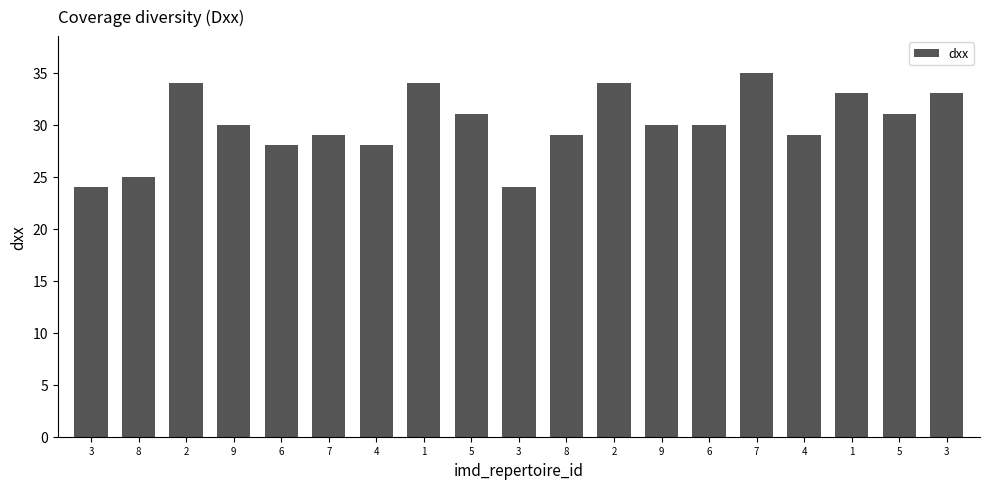

How many categories are shown in the chart?

19